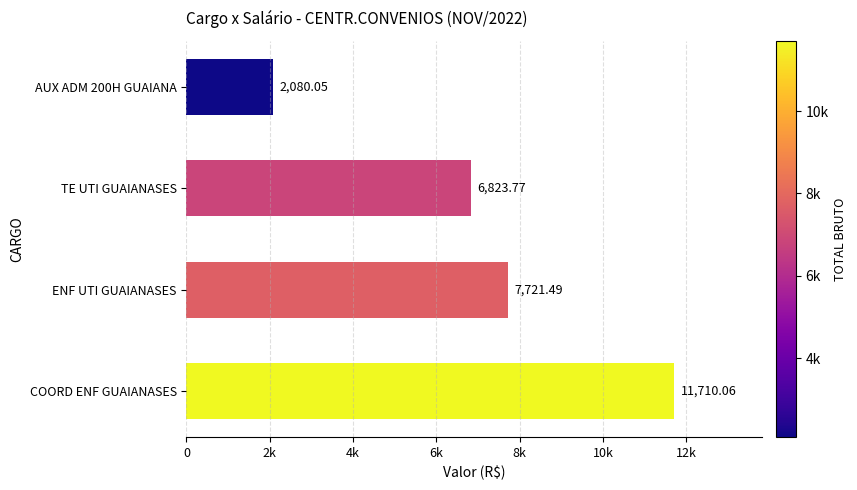

List the labels in order of value, largest first.

COORD ENF GUAIANASES, ENF UTI GUAIANASES, TE UTI GUAIANASES, AUX ADM 200H GUAIANA